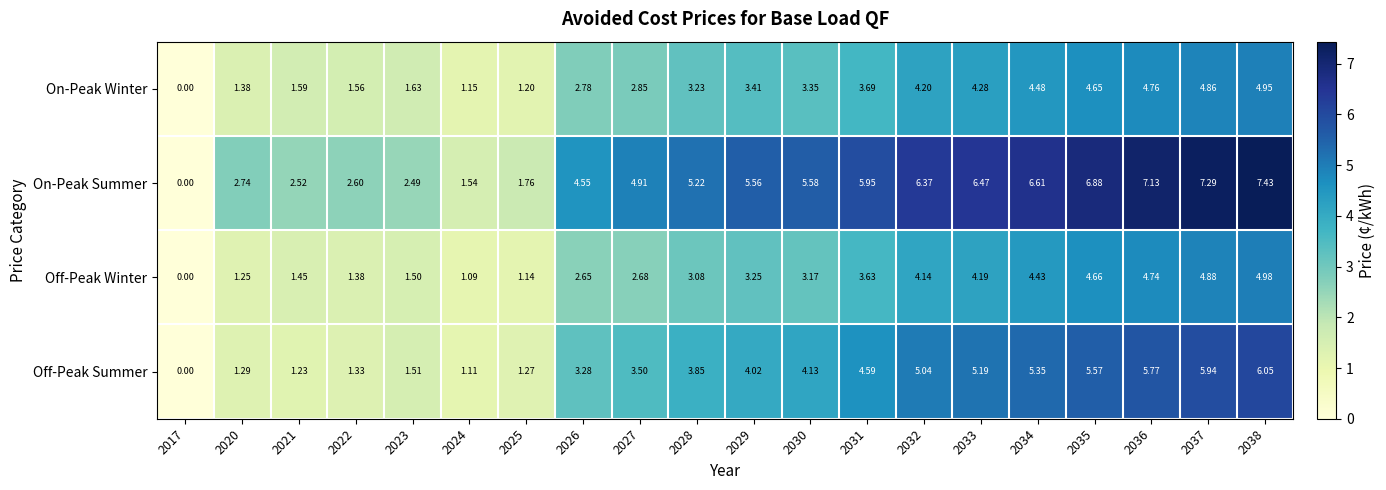

Which series has the largest total across all categories?

On-Peak Summer